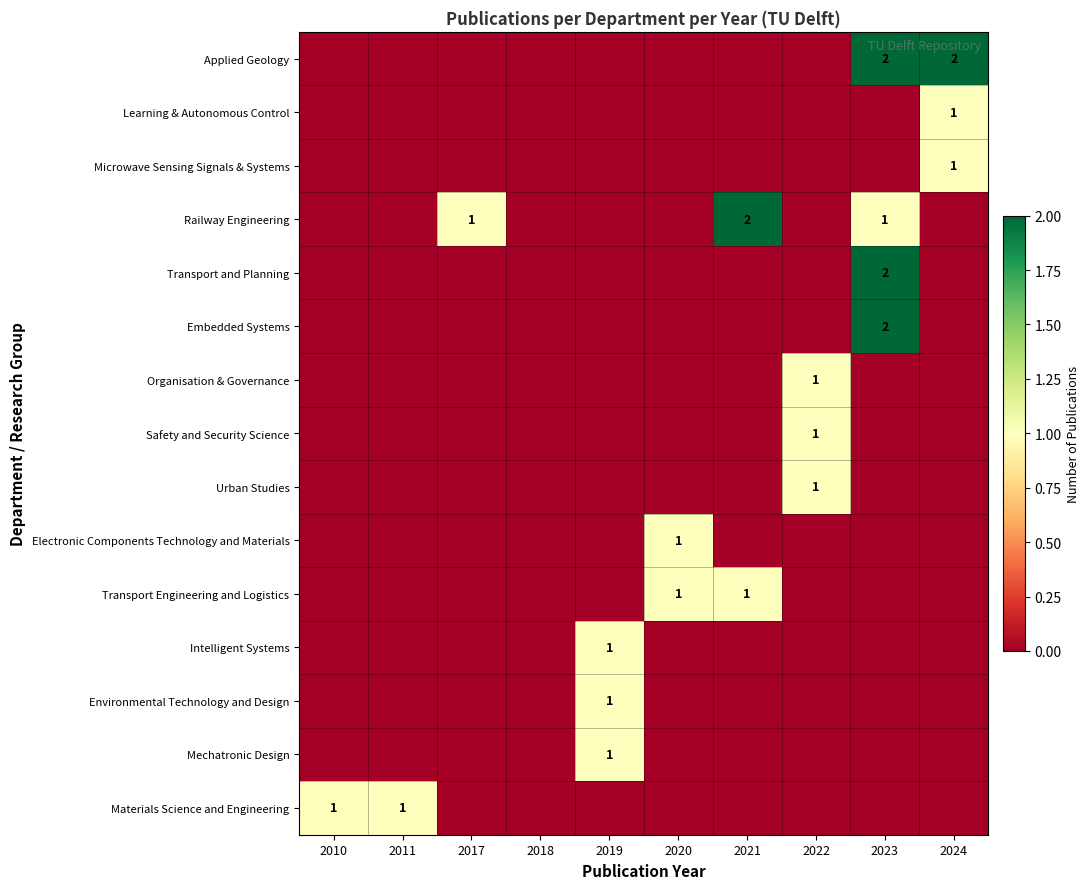

The Transport Engineering and Logistics series shows 1 at 2020. True or false?

True